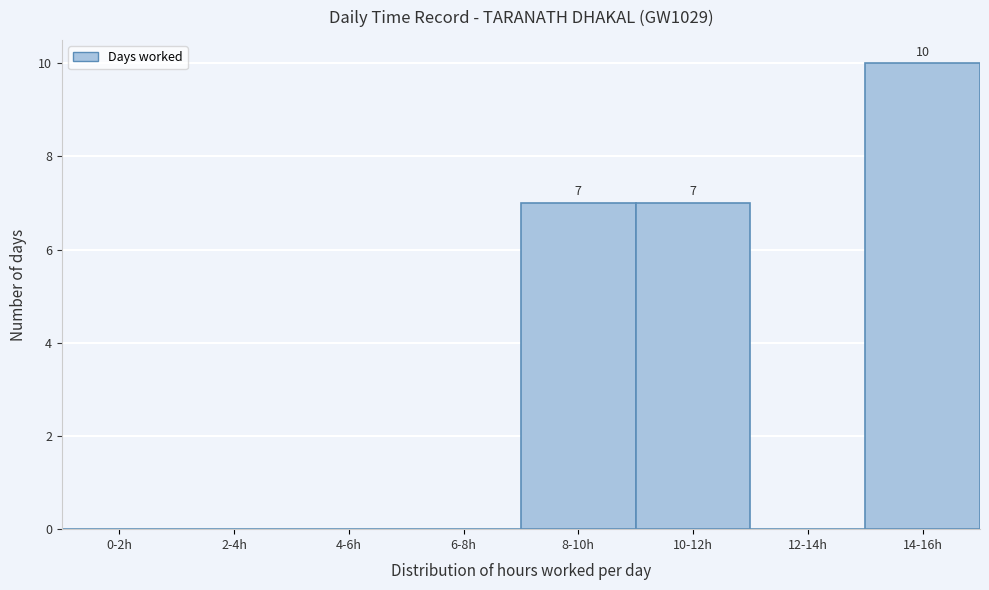

Reading right to left, what are all the values shown in this chart?

14-16h=10	12-14h=0	10-12h=7	8-10h=7	6-8h=0	4-6h=0	2-4h=0	0-2h=0